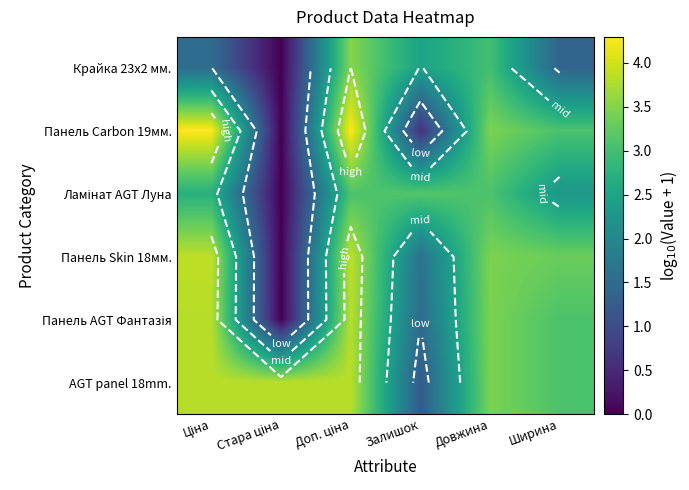

Between Стара ціна and Доп. ціна, which series saw the biggest shift?

Панель Carbon 19мм.